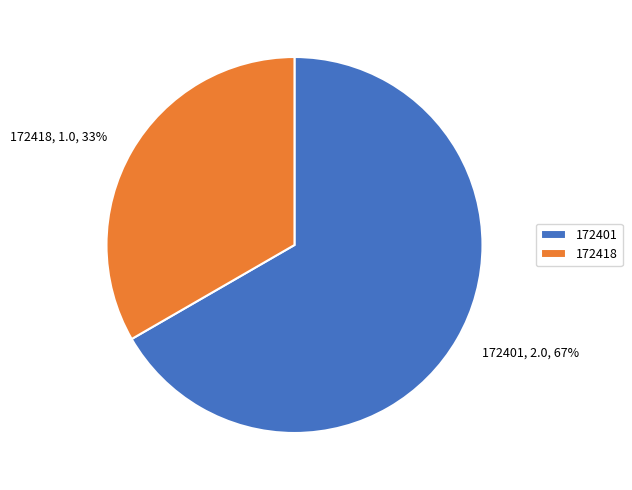

Approximately how many times larger is the value at 172418 compared to 172401?

0.5